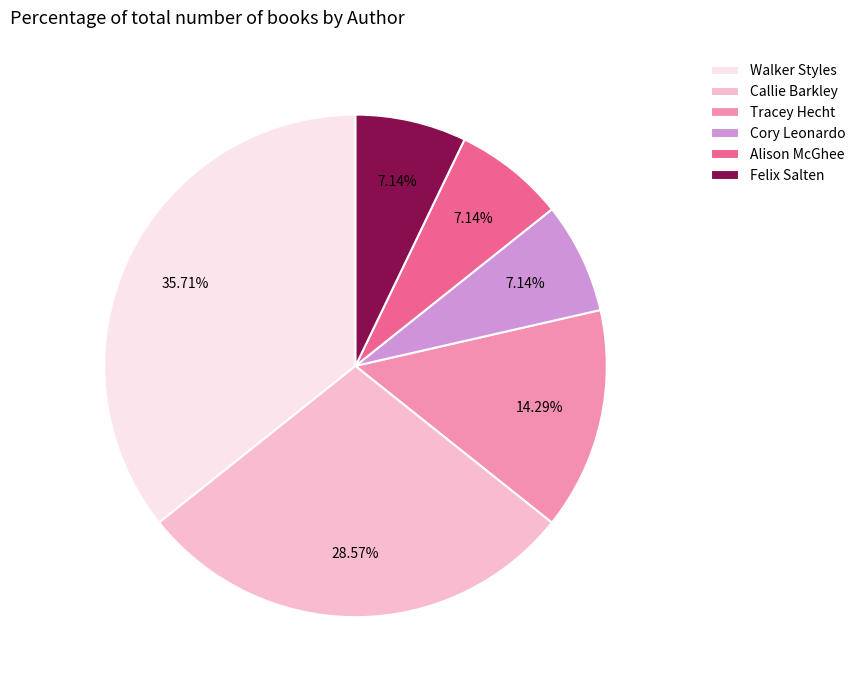

What is the largest slice in the pie chart?

Walker Styles